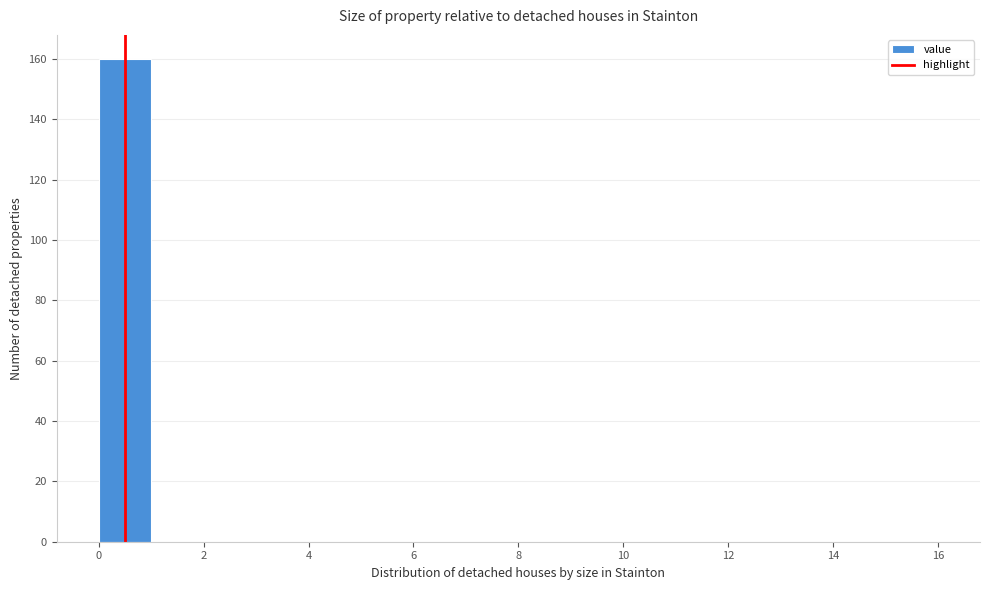

What is the height of the bar covering 0 to 1 on the x-axis? The values are not printed on the chart, so give them approximately, as read against the axis.

160